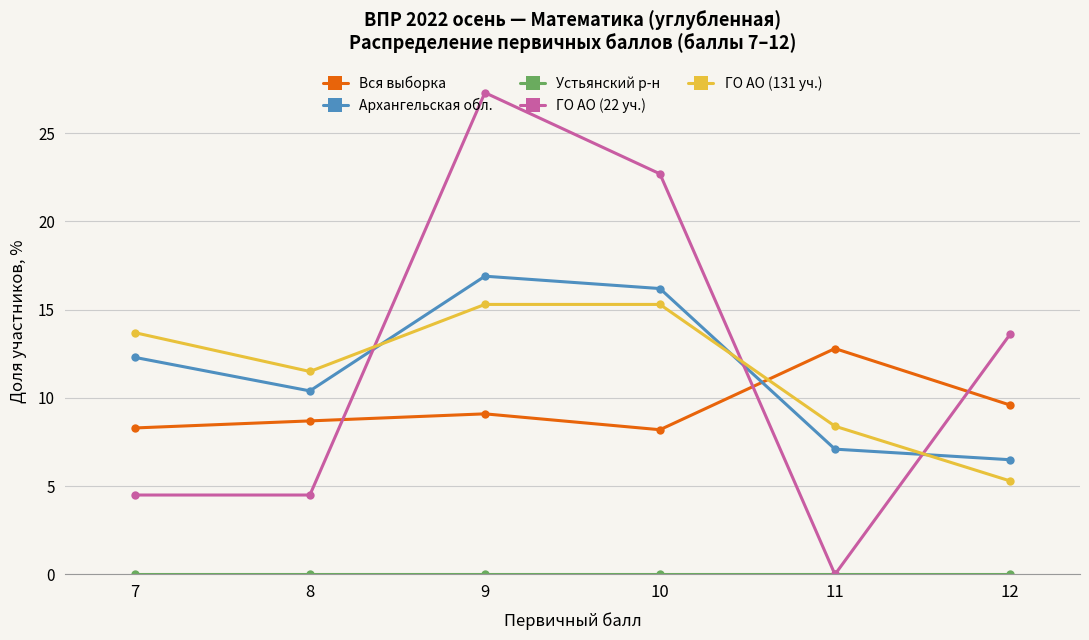

What is the value of the Архангельская обл. point at the 1st from the left?

12.3